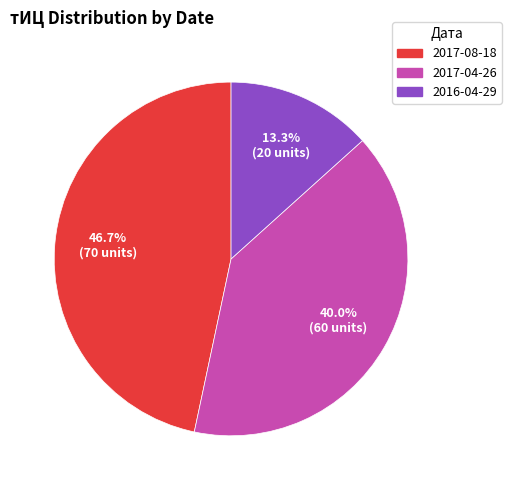

How many segments does this pie chart have?

3